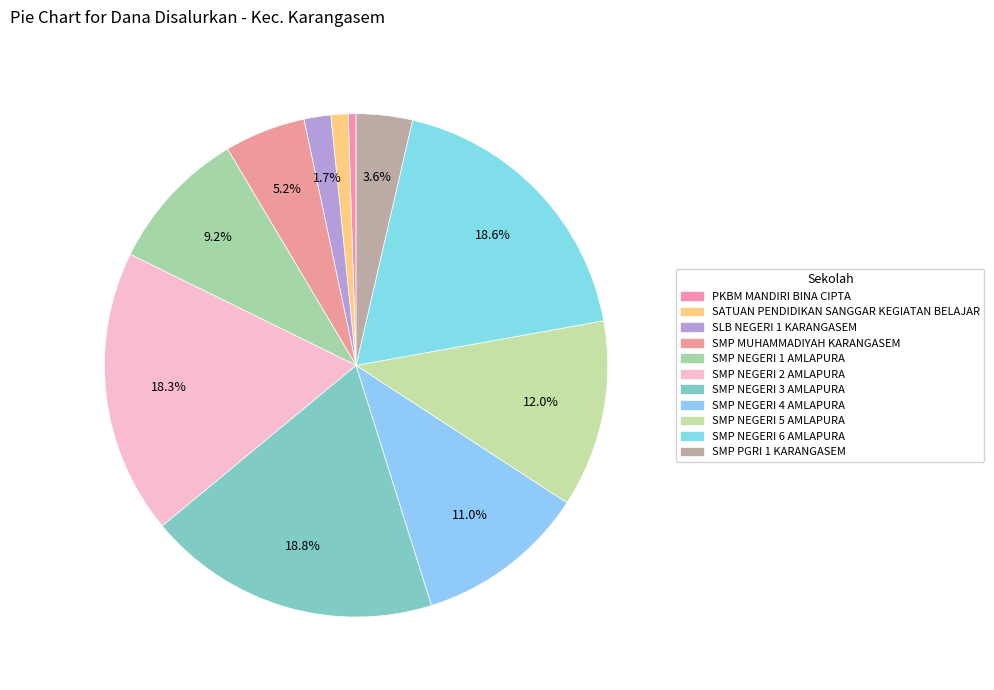

Approximately how many times larger is the value at SMP NEGERI 2 AMLAPURA compared to SMP NEGERI 5 AMLAPURA?

1.5